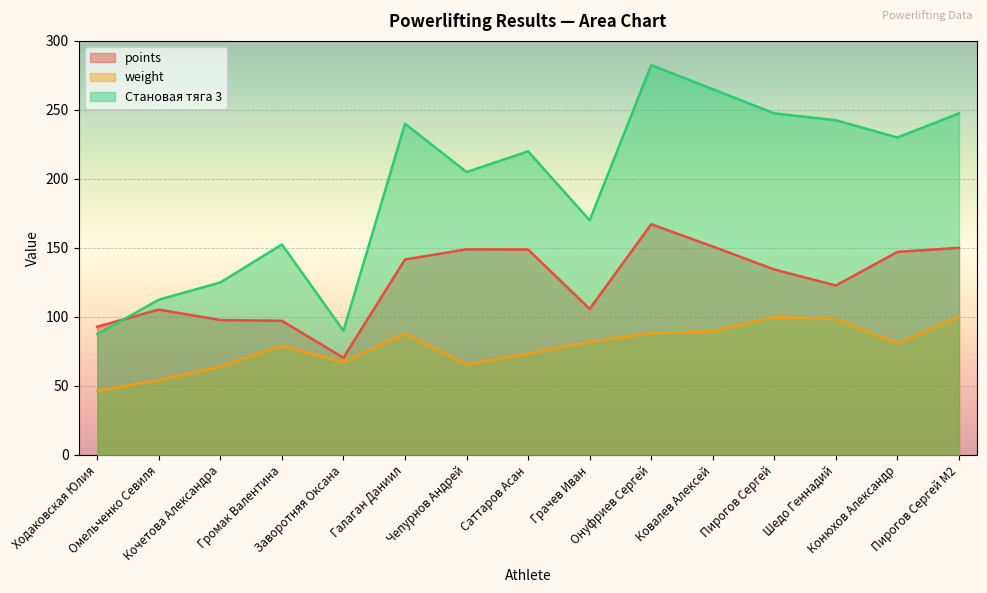

Reading left to right, transcribe all the data shown in this chart.

points: Ходаковская Юлия=92.9	Омельченко Севиля=105.3	Кочетова Александра=97.8	Громак Валентина=97.2	Заворотняя Оксана=70.4	Галаган Даниил=141.6	Чепурнов Андрей=149.0	Саттаров Асан=148.9	Грачев Иван=105.8	Онуфриев Сергей=167.2	Ковалев Алексей=151.0	Пирогов Сергей=134.4	Шедо Геннадий=122.8	Конюхов Александр=147.1	Пирогов Сергей M2=150.1
weight: Ходаковская Юлия=46.4	Омельченко Севиля=54.2	Кочетова Александра=64.0	Громак Валентина=79.1	Заворотняя Оксана=67.1	Галаган Даниил=87.9	Чепурнов Андрей=65.6	Саттаров Асан=73.3	Грачев Иван=81.9	Онуфриев Сергей=88.4	Ковалев Алексей=89.7	Пирогов Сергей=100.0	Шедо Геннадий=98.4	Конюхов Александр=80.8	Пирогов Сергей M2=100.0
Становая тяга 3: Ходаковская Юлия=87.5	Омельченко Севиля=112.5	Кочетова Александра=125.0	Громак Валентина=152.5	Заворотняя Оксана=90.0	Галаган Даниил=240.0	Чепурнов Андрей=205.0	Саттаров Асан=220.0	Грачев Иван=170.0	Онуфриев Сергей=282.5	Ковалев Алексей=265.0	Пирогов Сергей=247.5	Шедо Геннадий=242.5	Конюхов Александр=230.0	Пирогов Сергей M2=247.5